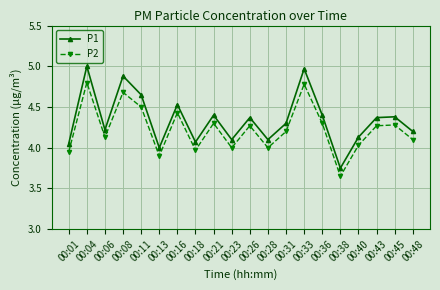

True or false: P1 and P2 cross at least once.

False